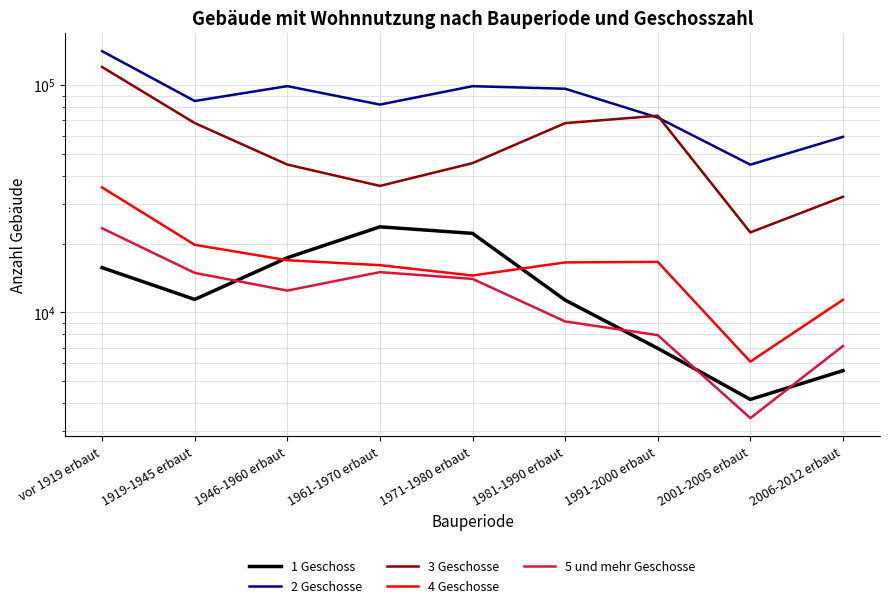

Reading left to right, extract all data points from this chart.

1 Geschoss: 15745	11413	17414	23813	22285	11335	6953	4143	5544
2 Geschosse: 141207	85214	99077	82175	98998	96496	72049	44706	59247
3 Geschosse: 120261	68161	44751	36048	45403	68087	73406	22504	32282
4 Geschosse: 35484	19846	16977	16147	14541	16602	16695	6075	11367
5 und mehr Geschosse: 23470	14932	12479	15048	14052	9130	7946	3428	7118